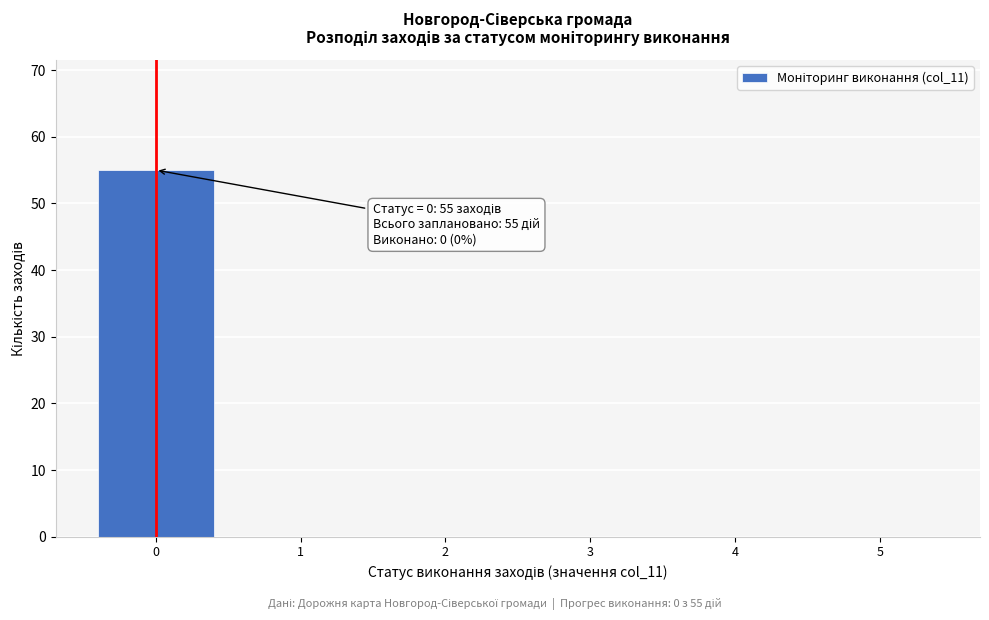

Which range on the x-axis has the tallest bar?

-0.5 to 0.5